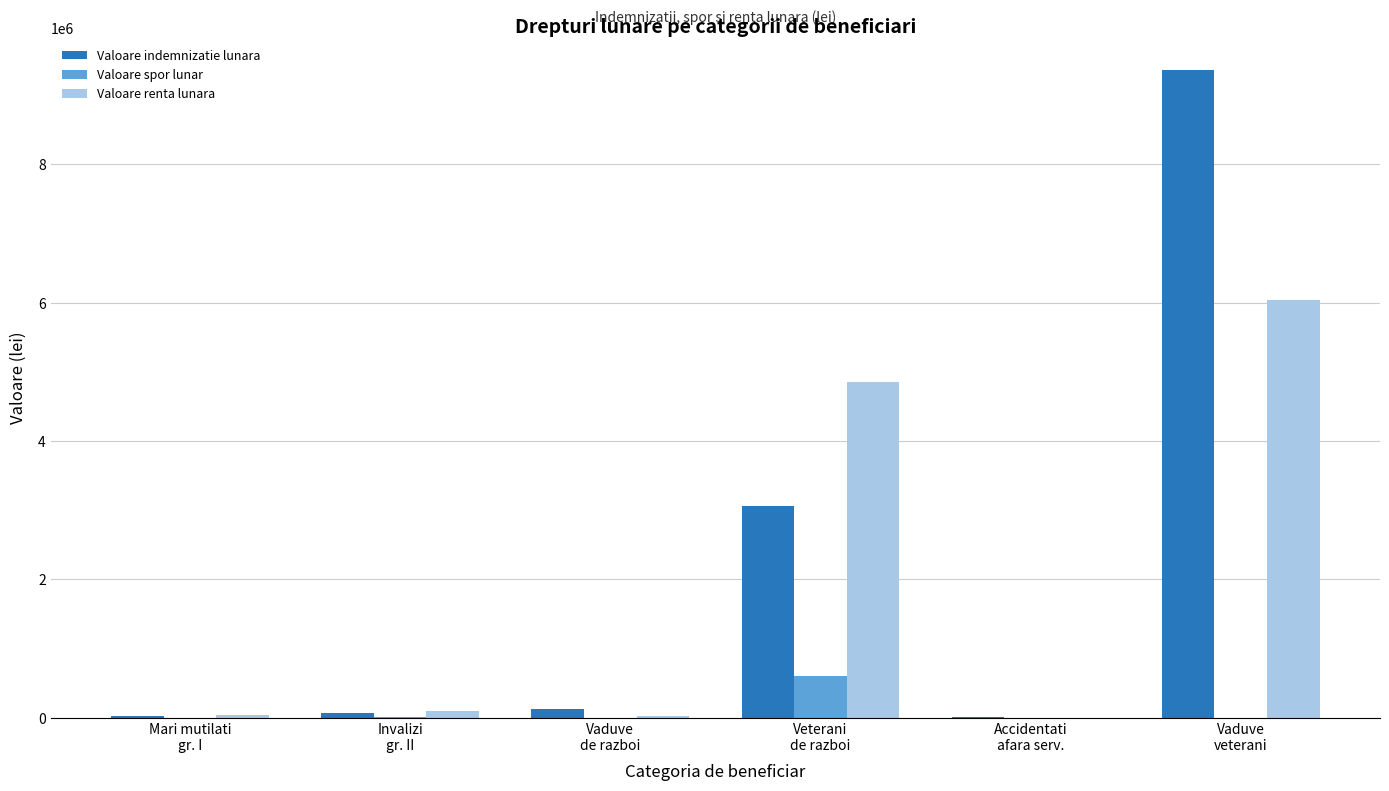

What is the greatest value displayed?

9359823